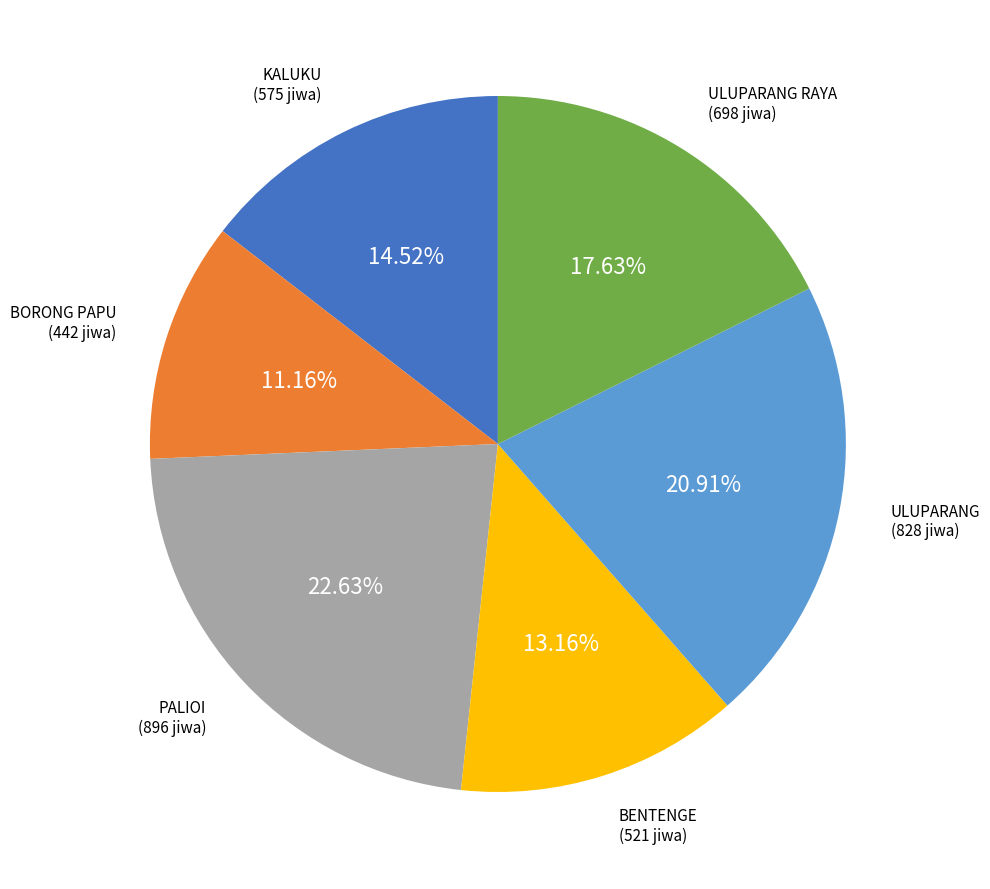

Count the number of slices in the pie.

6